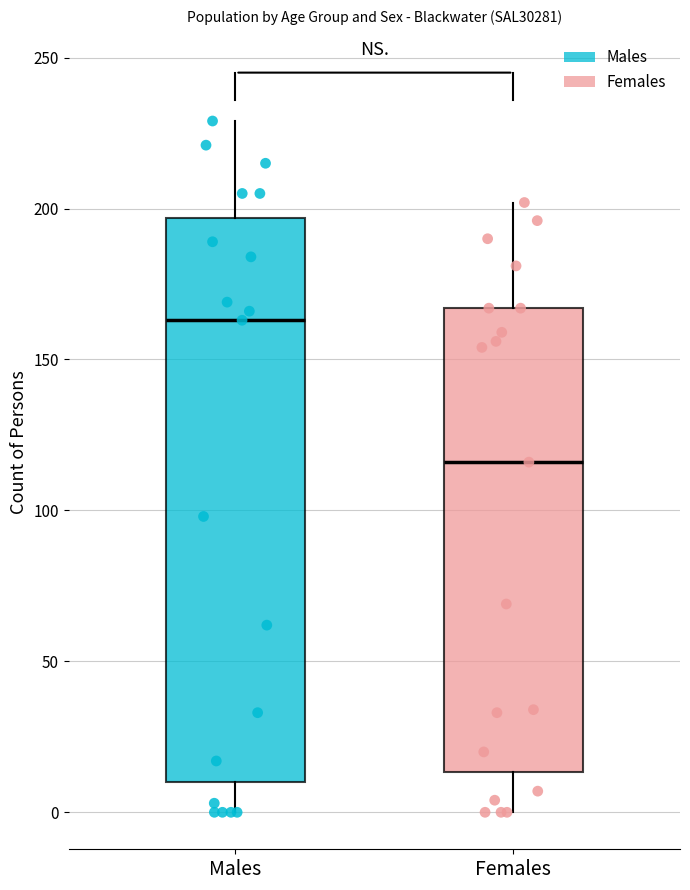

Which box is the tallest, from its lower edge to its upper edge?

Males